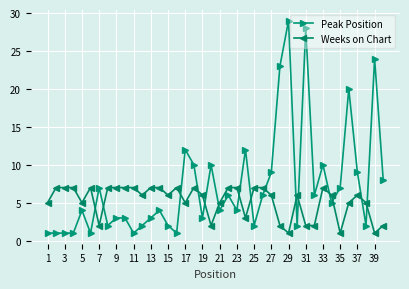

Rank the series by their average value, from lowest to highest.

Weeks on Chart, Peak Position